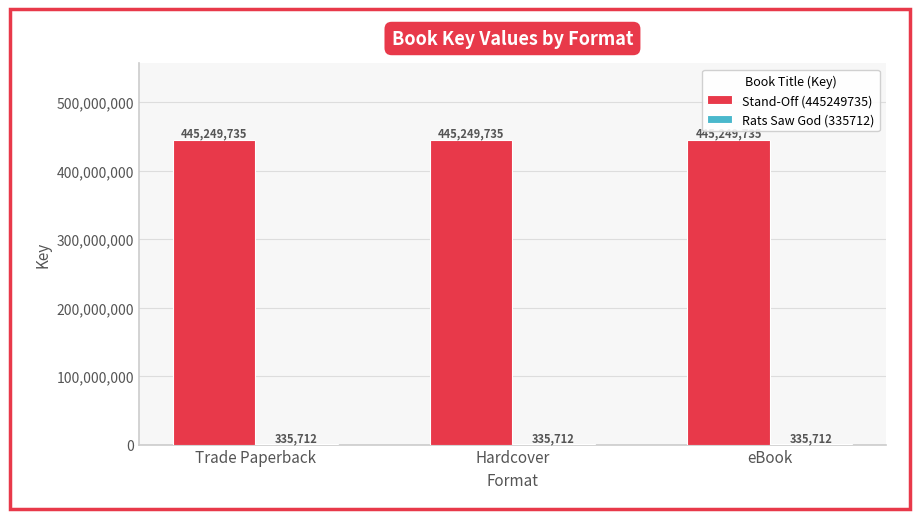

Count the number of data series in this chart.

2